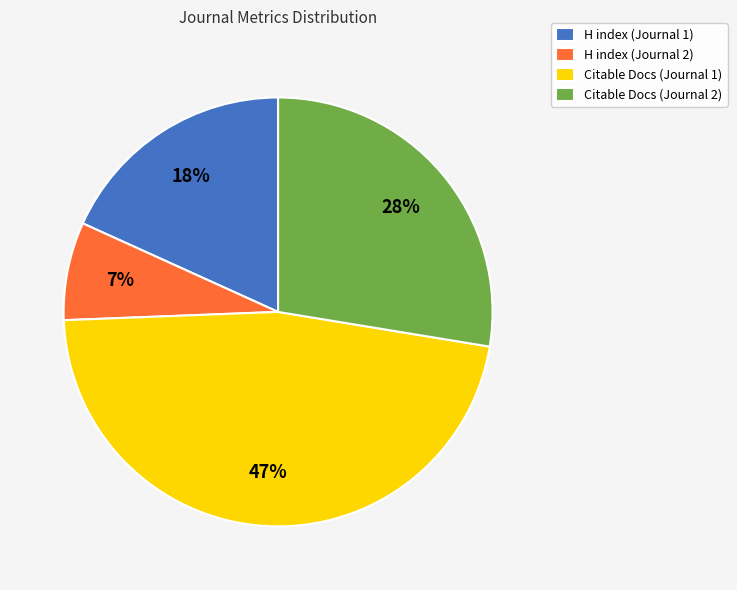

To the nearest percent, what is the average slice percentage?

25%